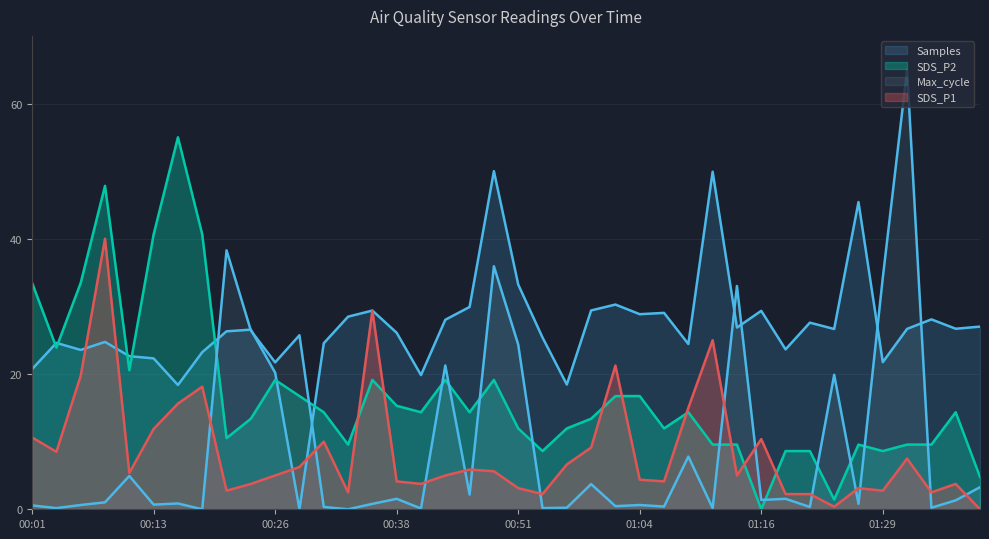

What is the difference between the second highest and second lowest values in the SDS_P1 series?

29.0